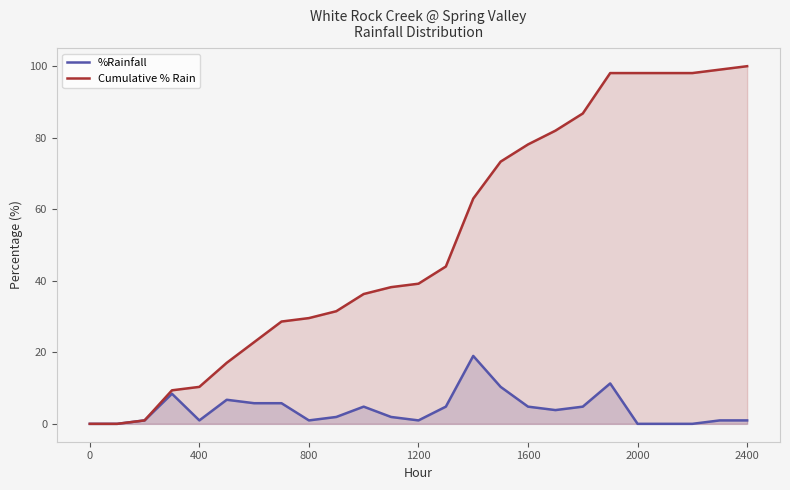

Is it true that Cumulative % Rain equals 65.3 at 400?

False